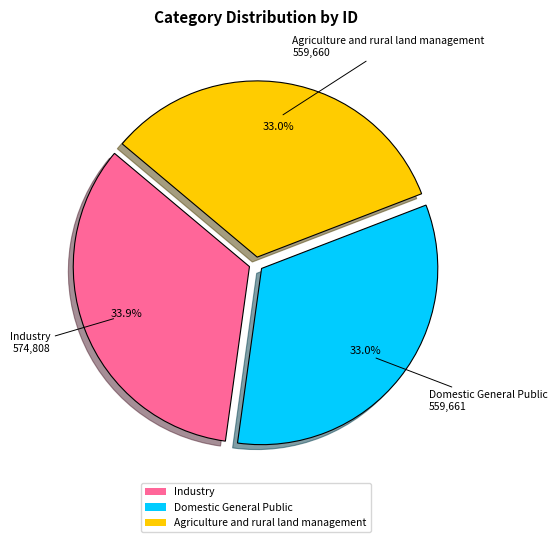

Does Industry represent more than half of the total?

No